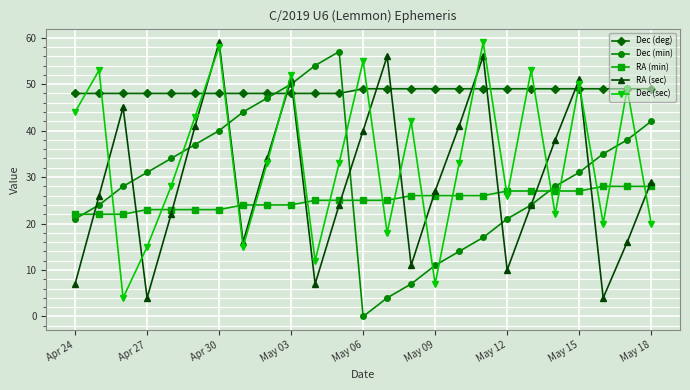

What is the greatest value displayed?

59